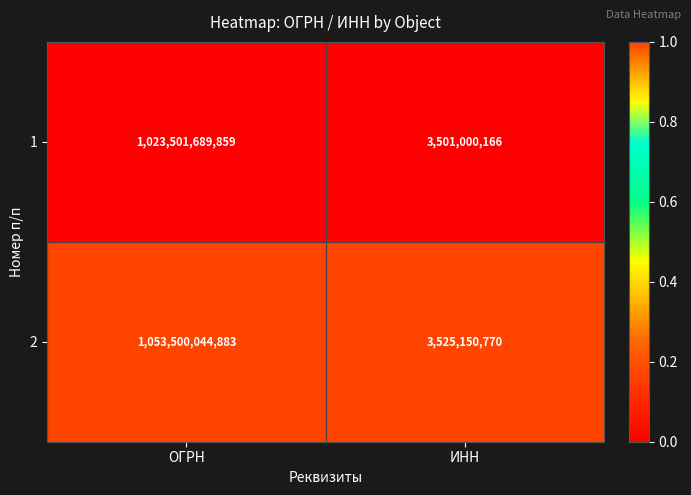

What is the difference between the maximum and minimum values in the 1 series?

1020000689693